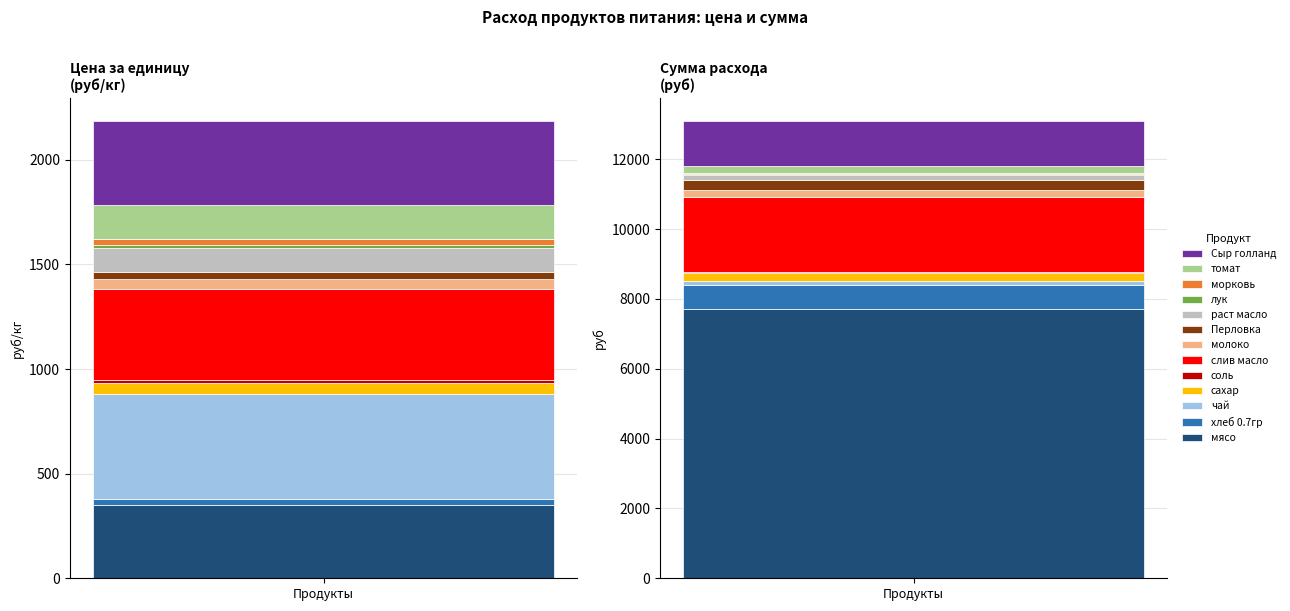

Where does the Сумма (руб) series first go above 201?

мясо